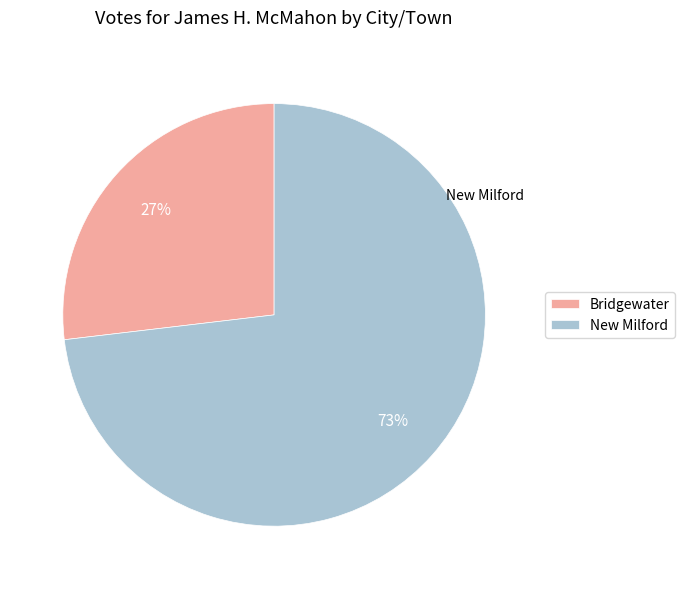

To the nearest percent, what percentage of the pie is Bridgewater?

27%